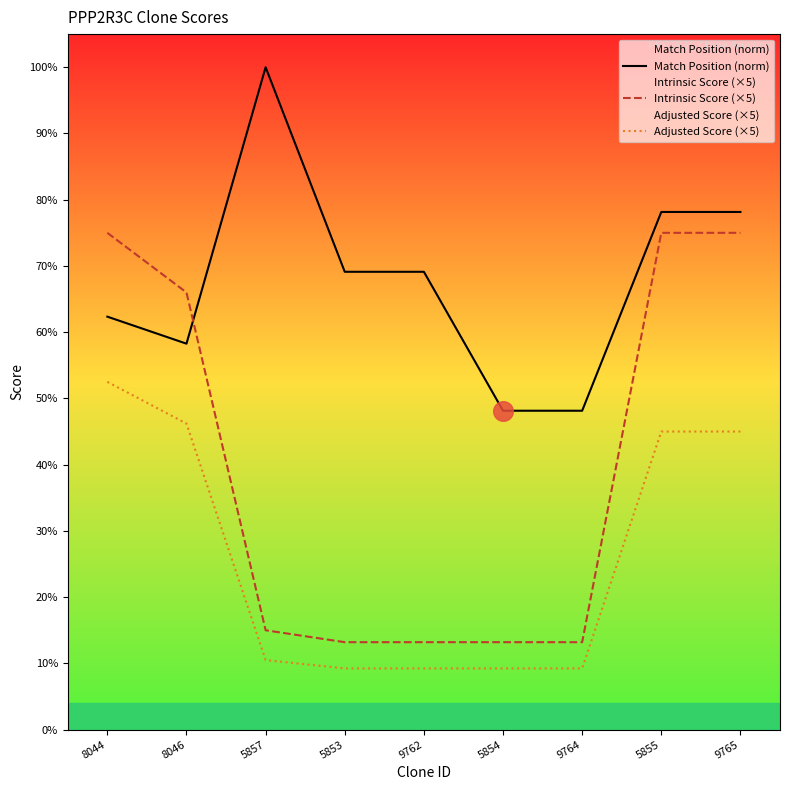

Which series has the largest total across all categories?

Match Position (norm)